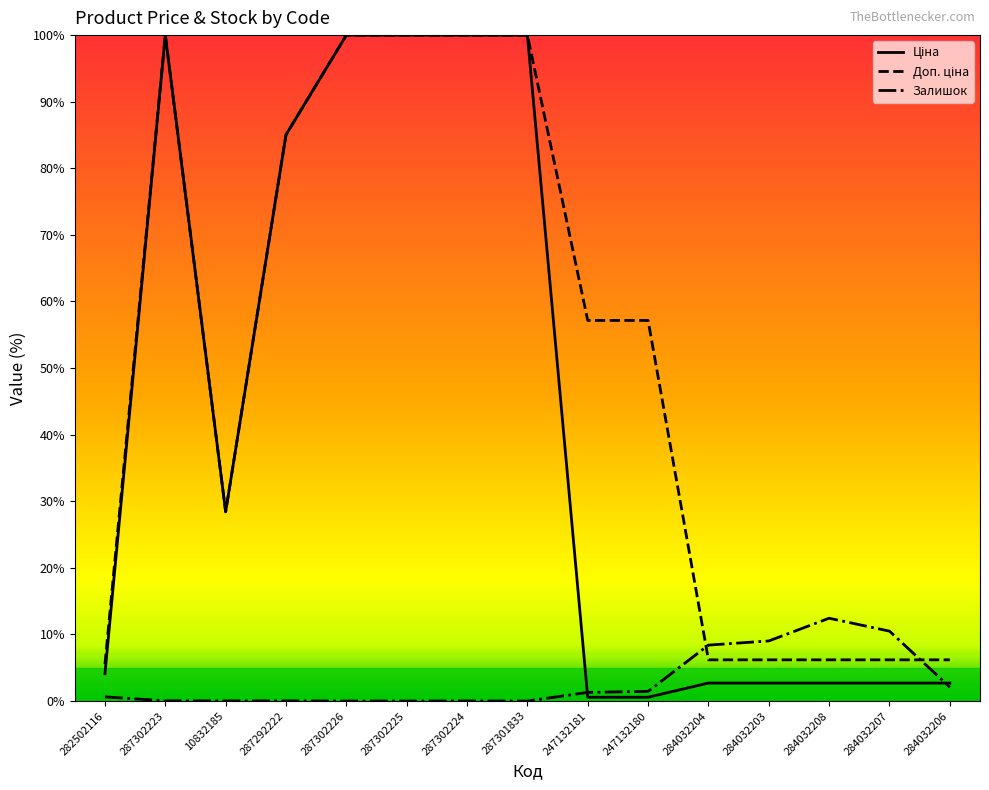

What is the maximum value shown in the chart?

100.0